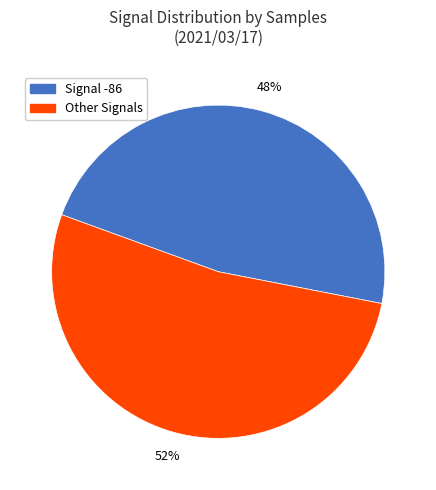

Does any single category account for the majority?

Yes